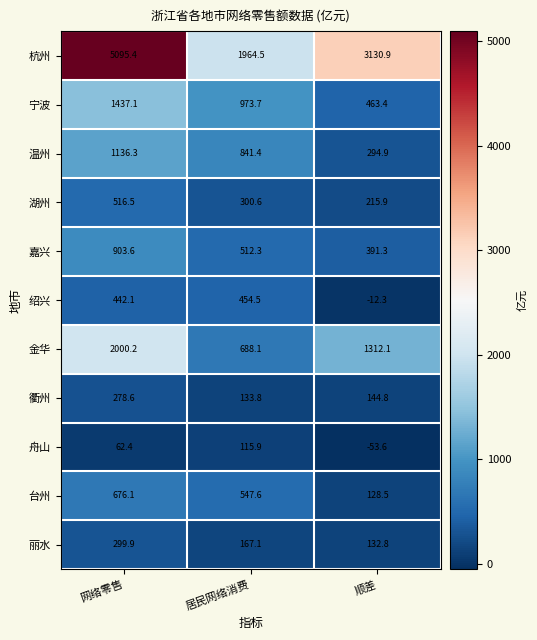

True or false: 金华 has a value of 688.1 at 居民网络消费.

True